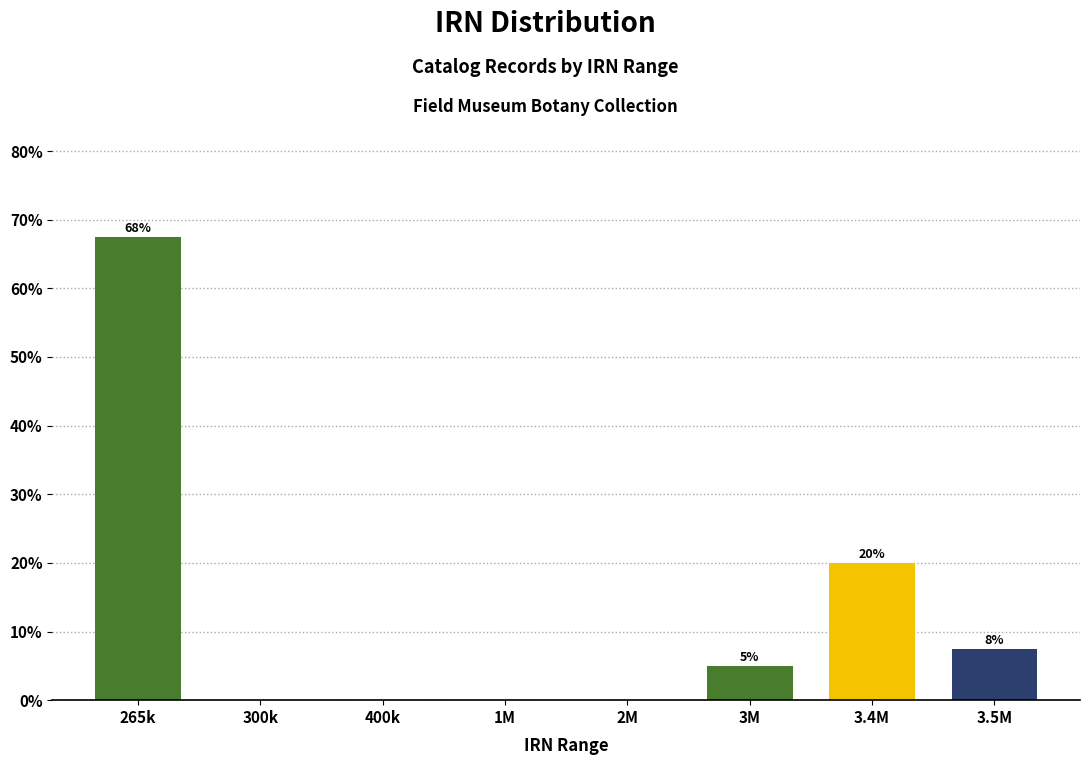

At which label does the data first exceed 5?

265k